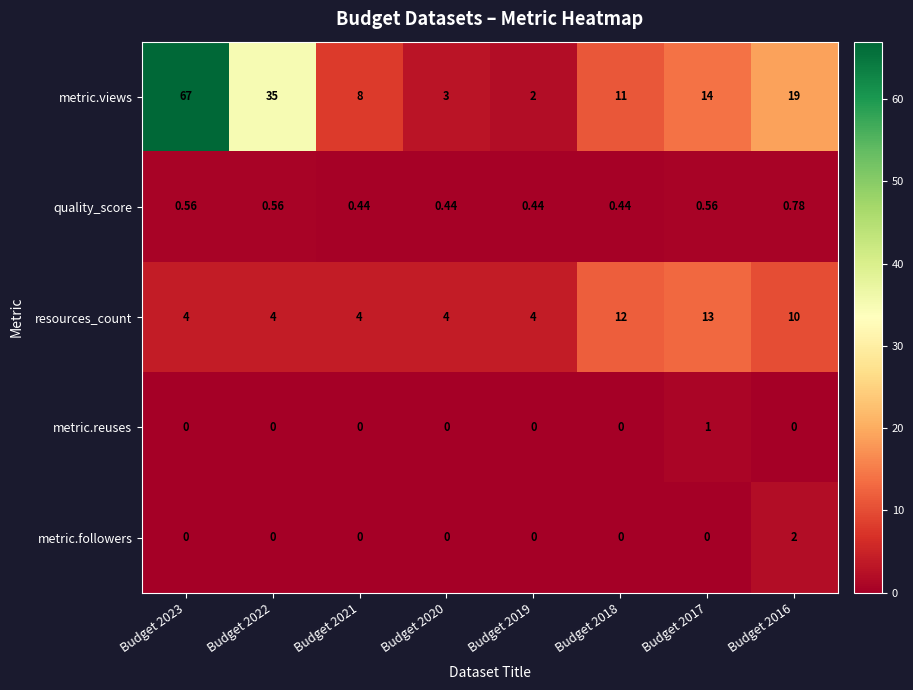

Between Budget 2021 and Budget 2017, which series saw the biggest shift?

resources_count